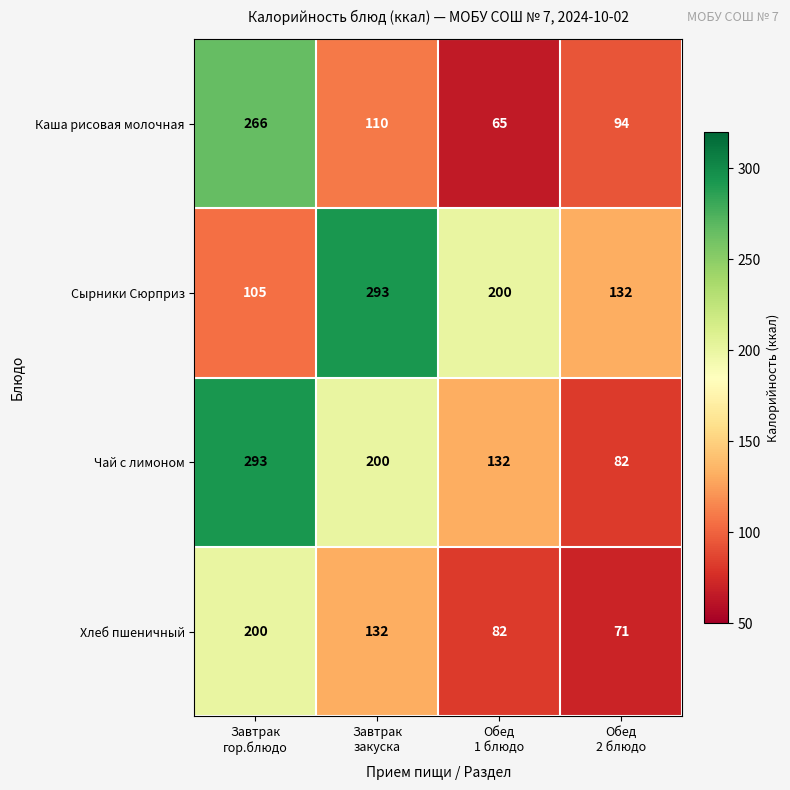

At how many categories does at least one series exceed 189?

3